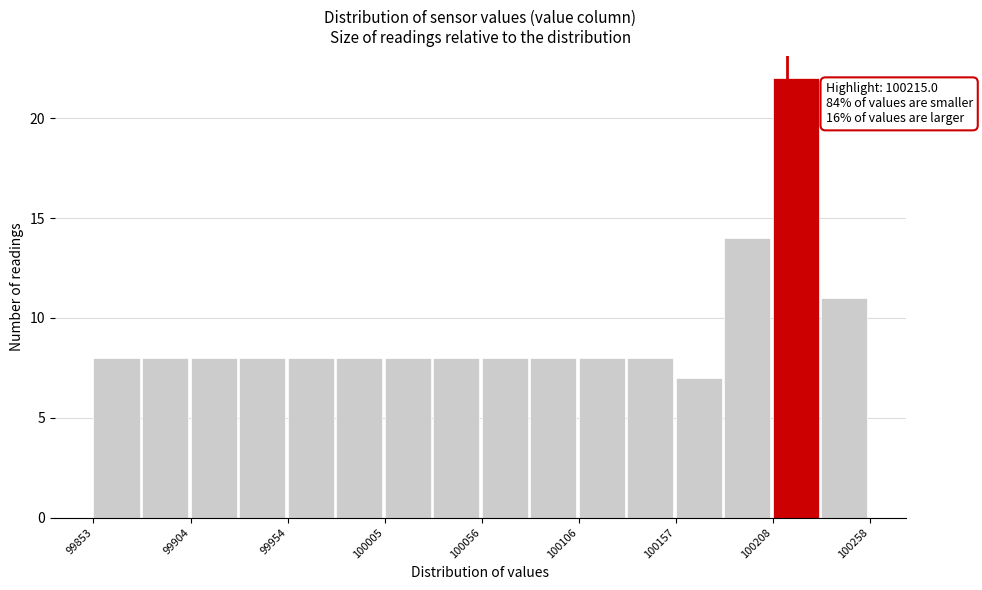

Read against the x-axis, roughly where is the centre of the tallest bar?

100220